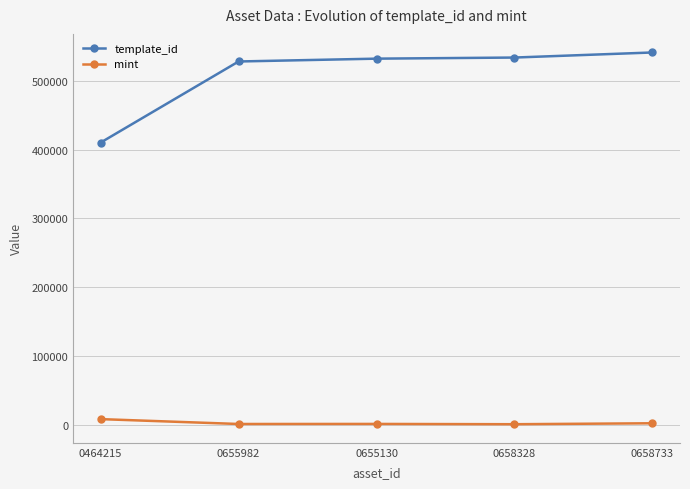

What is the total value across all series at 0655130?

533429